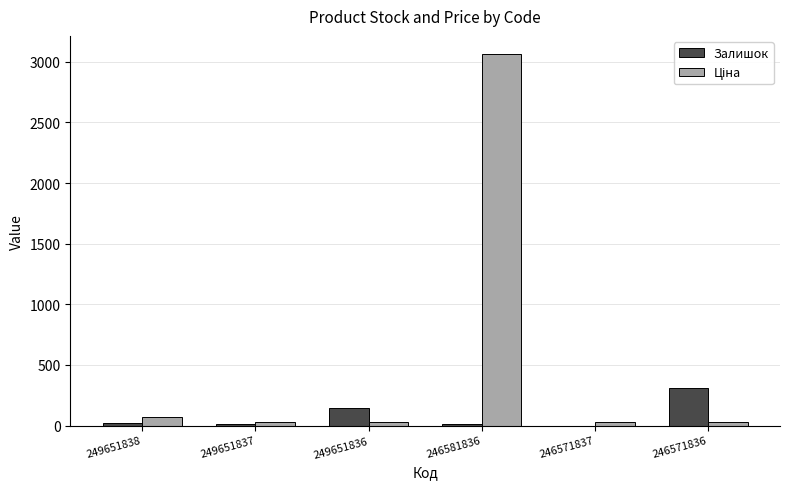

How many series are shown in this chart?

2